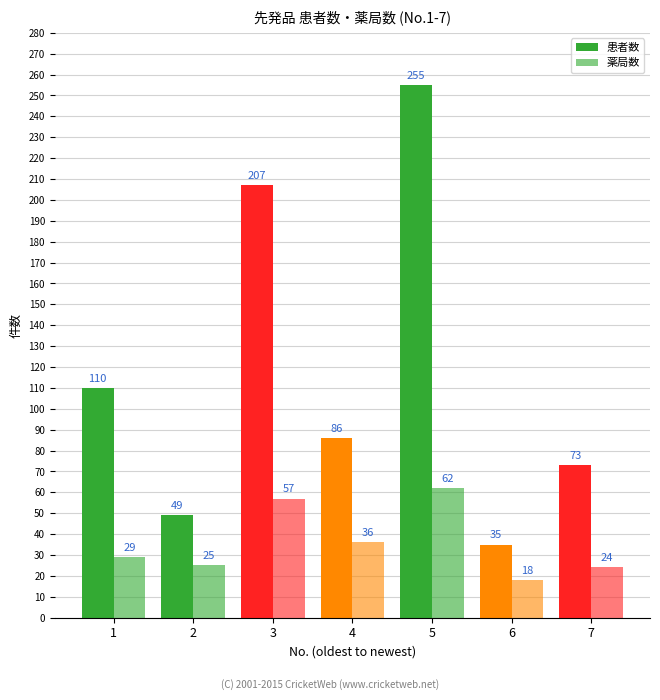

What is the difference between the maximum and minimum values in the 患者数 series?

220